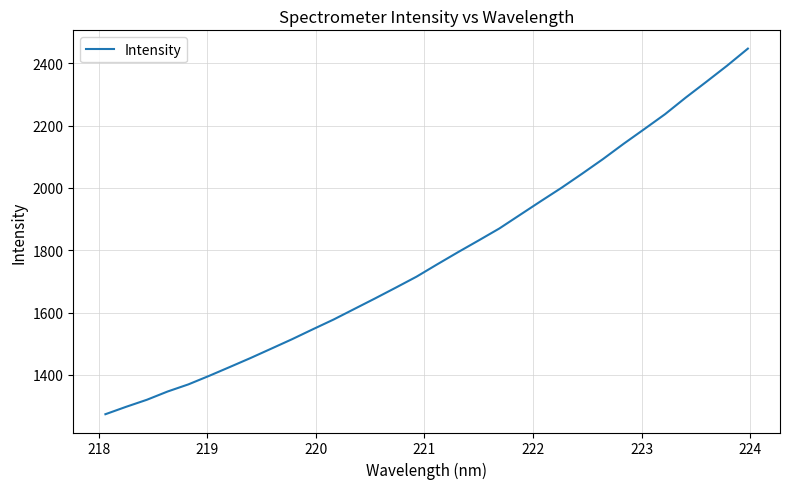

What is the smallest value displayed?

1273.7